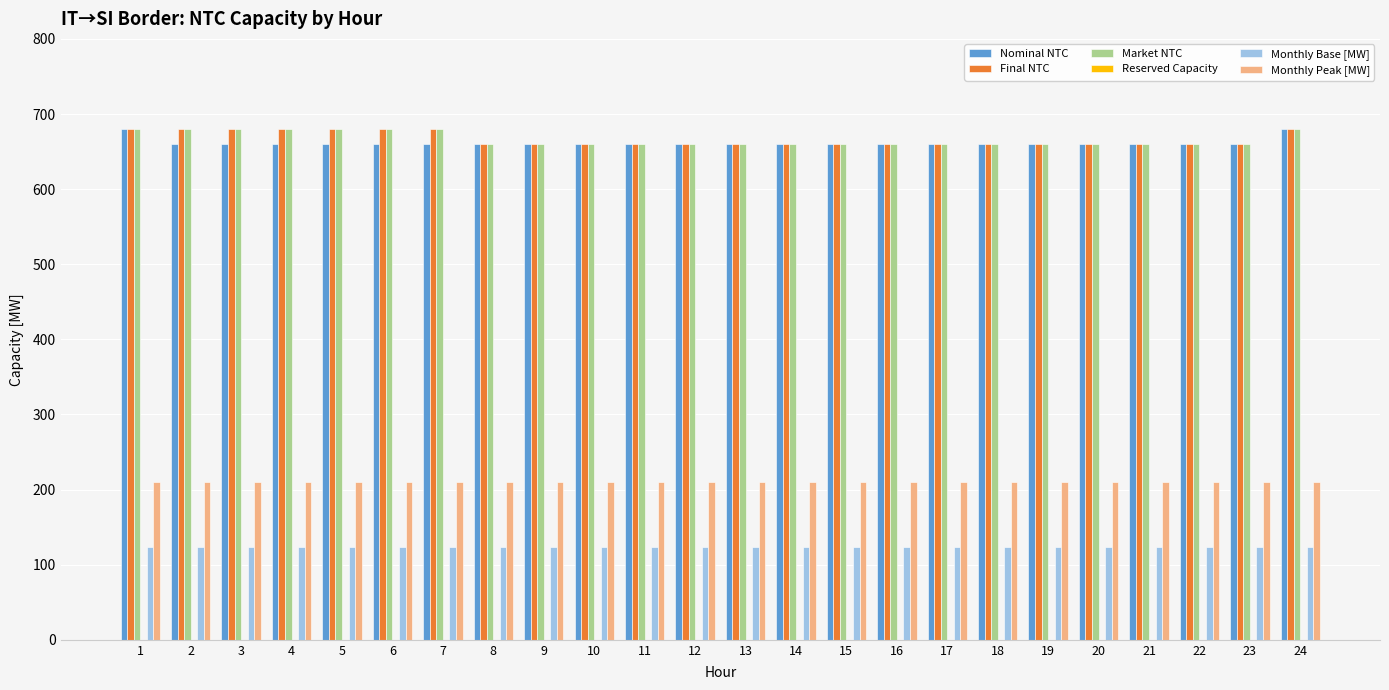

True or false: Monthly Base [MW] has a value of 124 at 19.

True